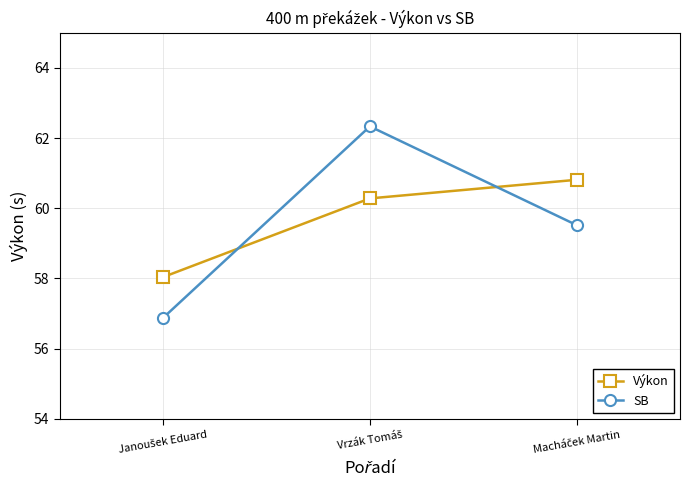

What is the minimum value shown in the chart?

56.9